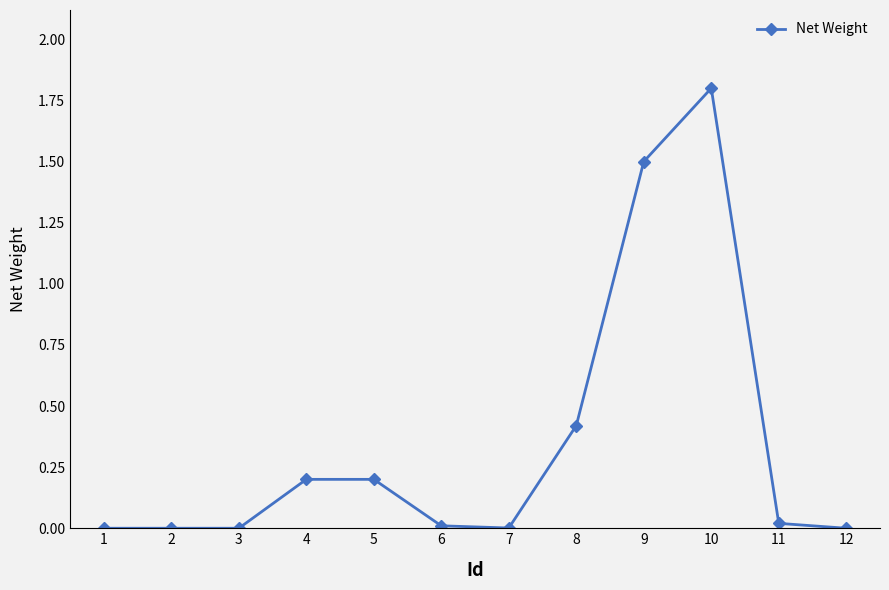

Count the number of categories in the chart.

12